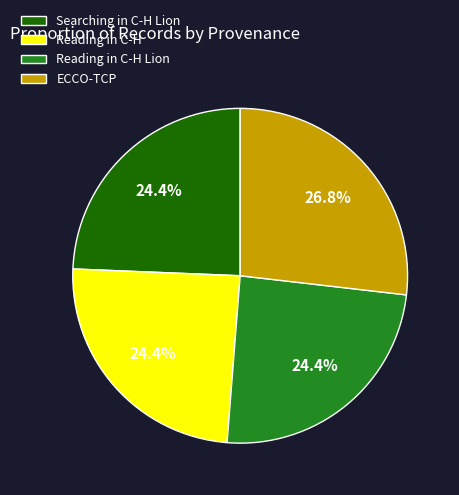

Which category has the biggest portion of the pie?

ECCO-TCP